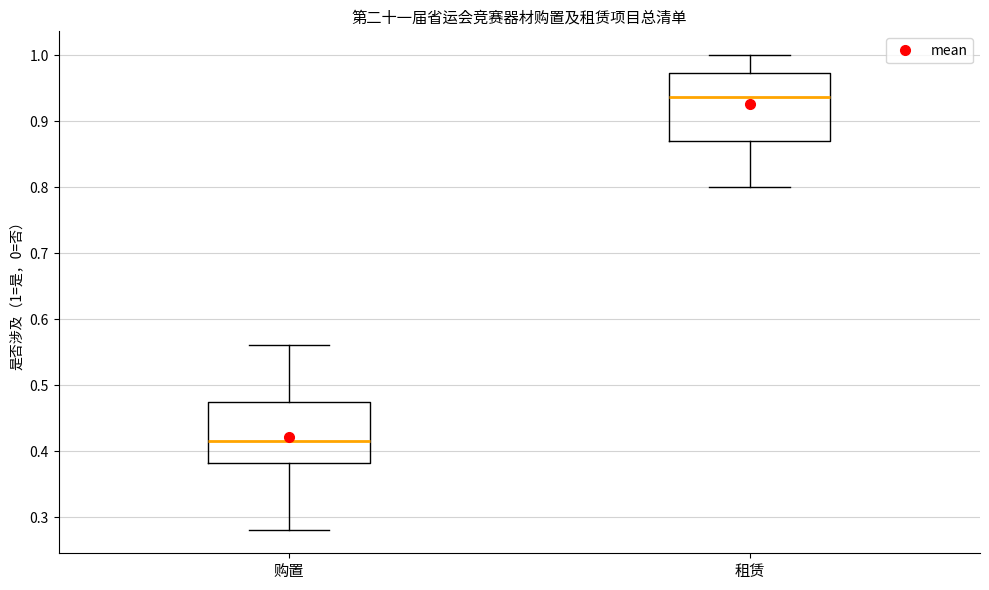

Reading left to right, transcribe this box plot: for each box, give where its median line is, the range the box spans, and where its two whiskers end, as read against the y-axis. The values are not printed on the chart, so give them approximately, as read against the axis.

购置: median 0.42, box 0.38 to 0.48, whiskers 0.28 to 0.56
租赁: median 0.94, box 0.87 to 0.97, whiskers 0.80 to 1.00